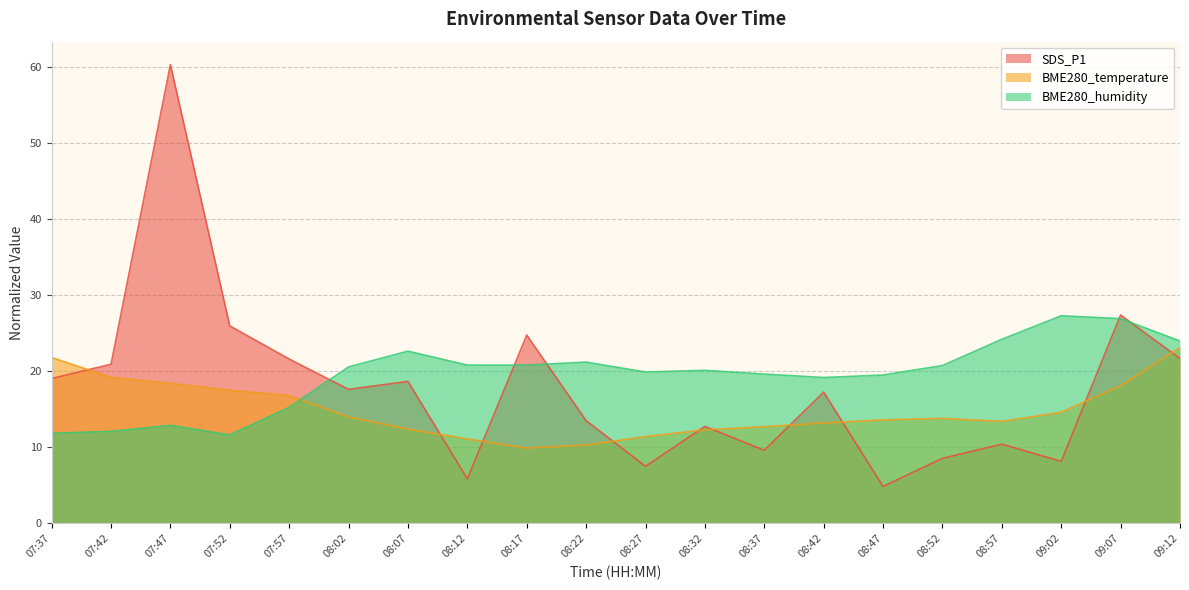

At which category does SDS_P1 reach its first local peak?

07:47